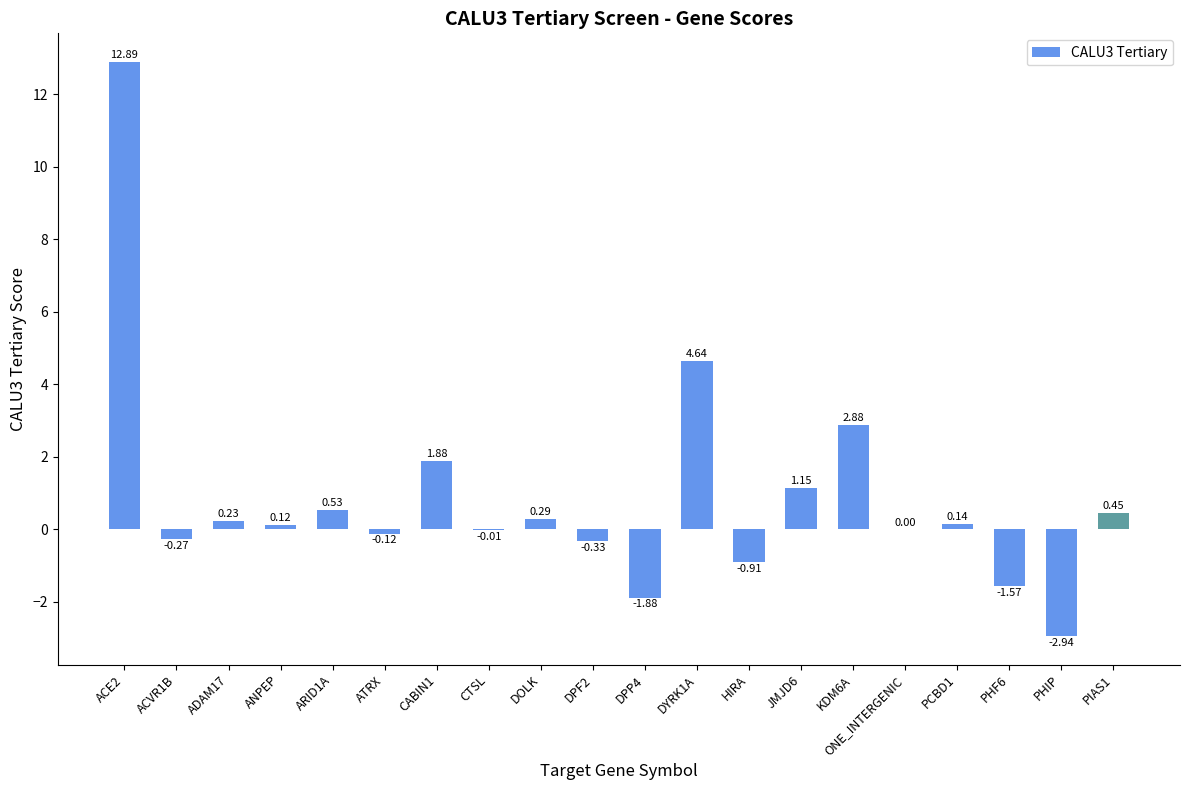

What is the change in value from CABIN1 to DPF2?

-2.2